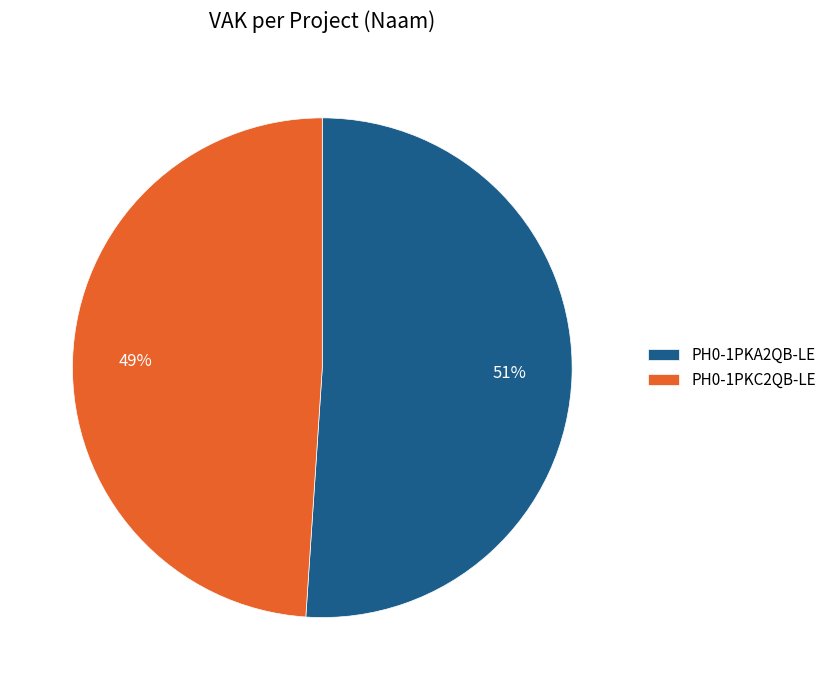

Combined, do PH0-1PKA2QB-LE and PH0-1PKC2QB-LE account for over 50%?

Yes